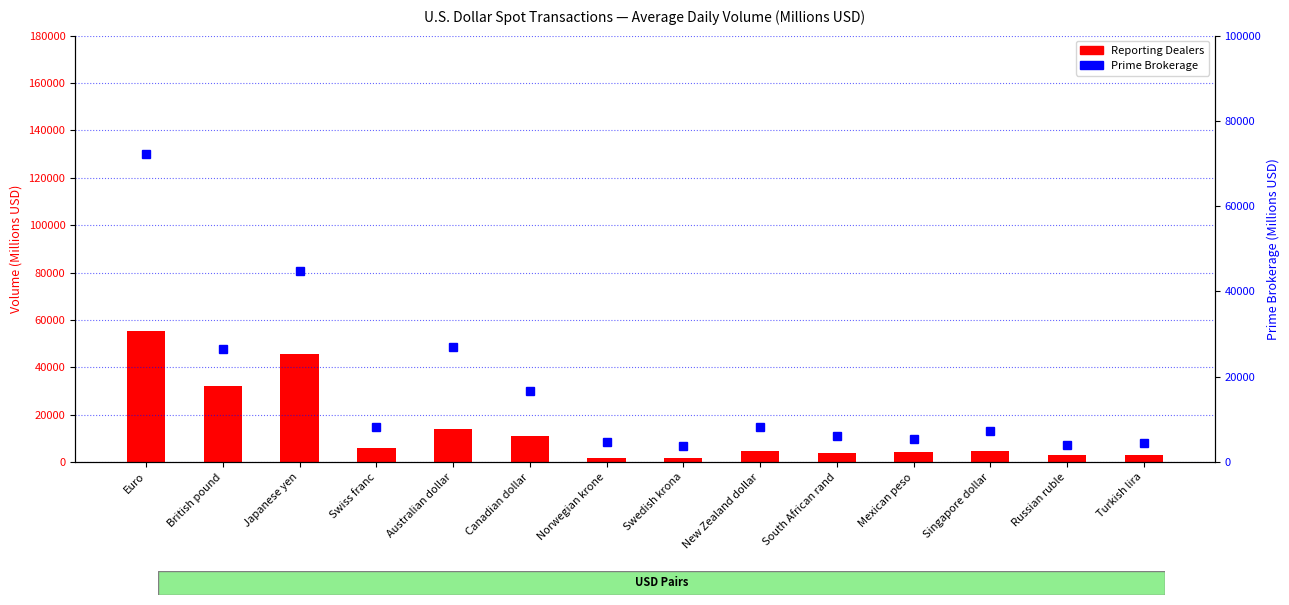

How many data points in Reporting Dealers are less than 4557?

7